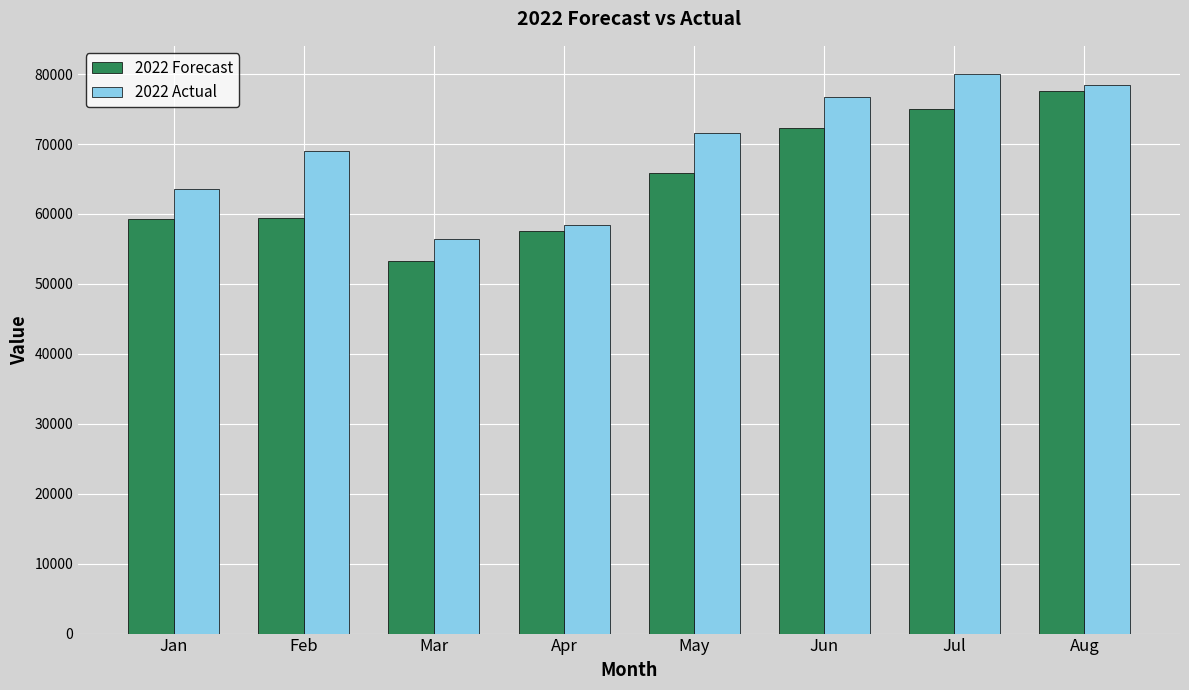

How many bars are there in total?

16